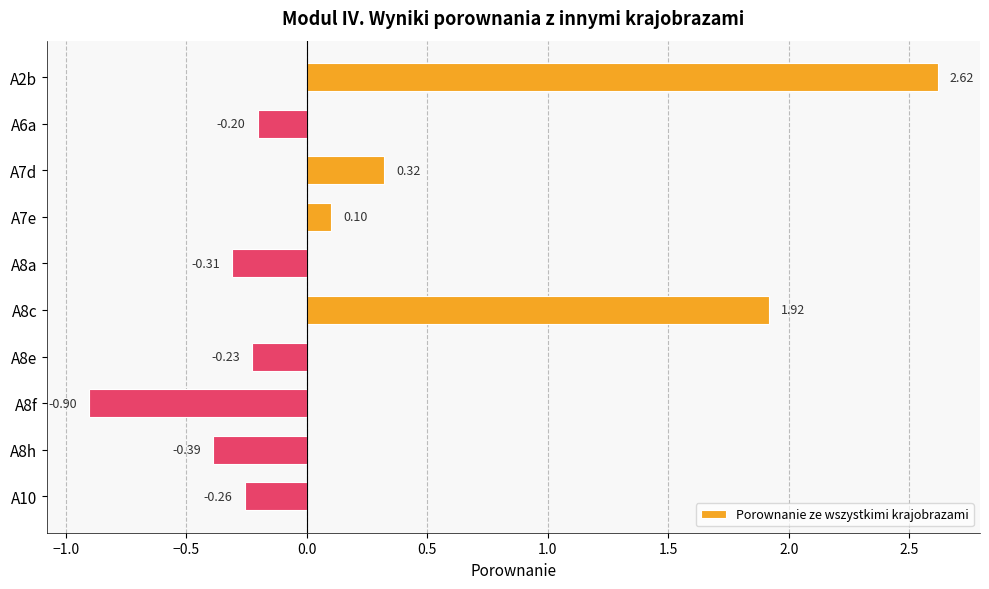

List the labels in order of value, largest first.

A2b, A8c, A7d, A7e, A6a, A8e, A10, A8a, A8h, A8f